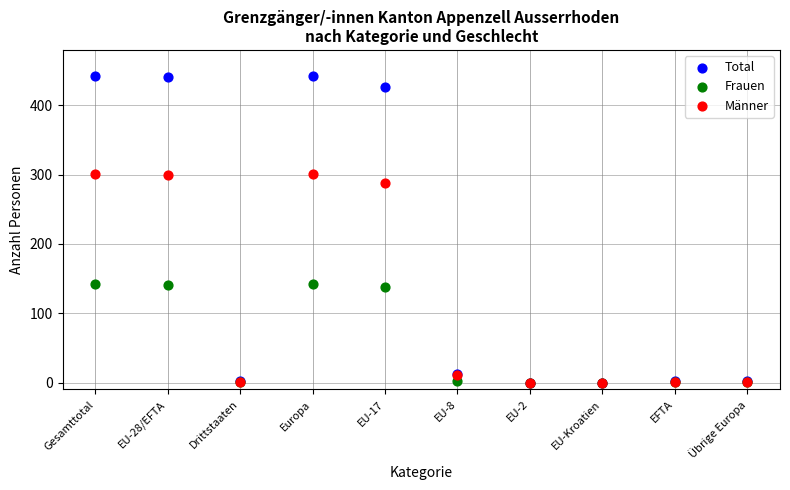

What are all the series names shown in the legend?

Total, Frauen, Männer